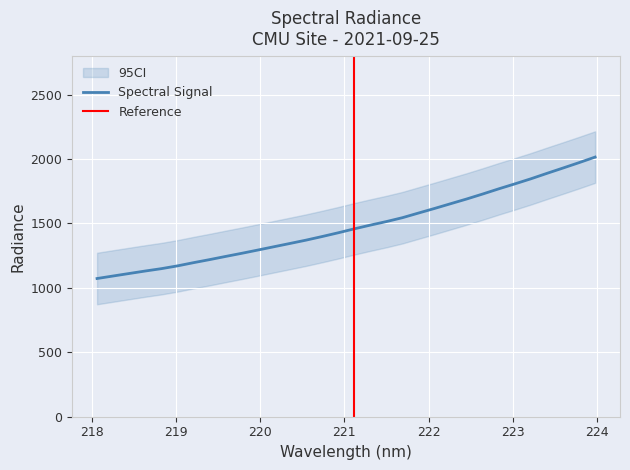

What is the difference between the second highest and second lowest values?

879.7